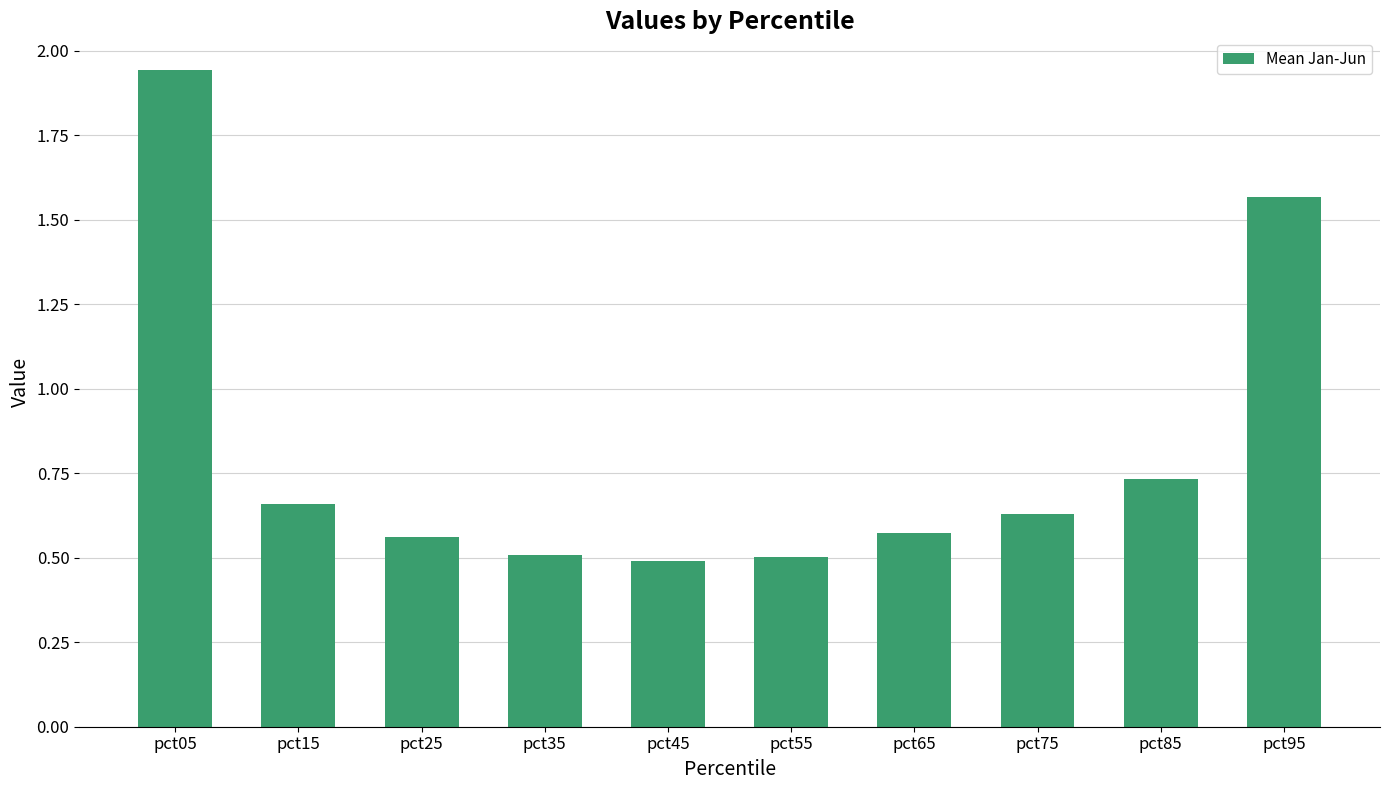

The chart shows a value of 0.3 at pct65. True or false?

False